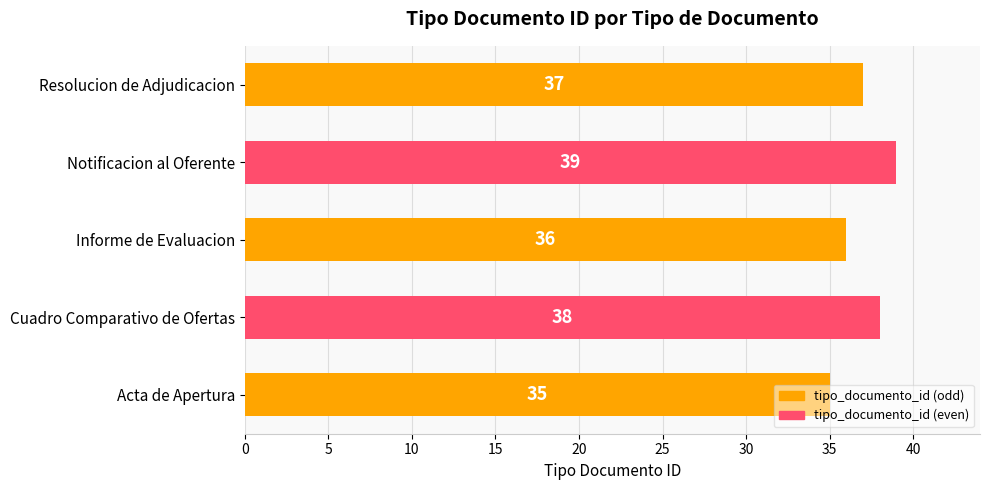

Rank the categories by value from lowest to highest.

Acta de Apertura, Informe de Evaluacion, Resolucion de Adjudicacion, Cuadro Comparativo de Ofertas, Notificacion al Oferente